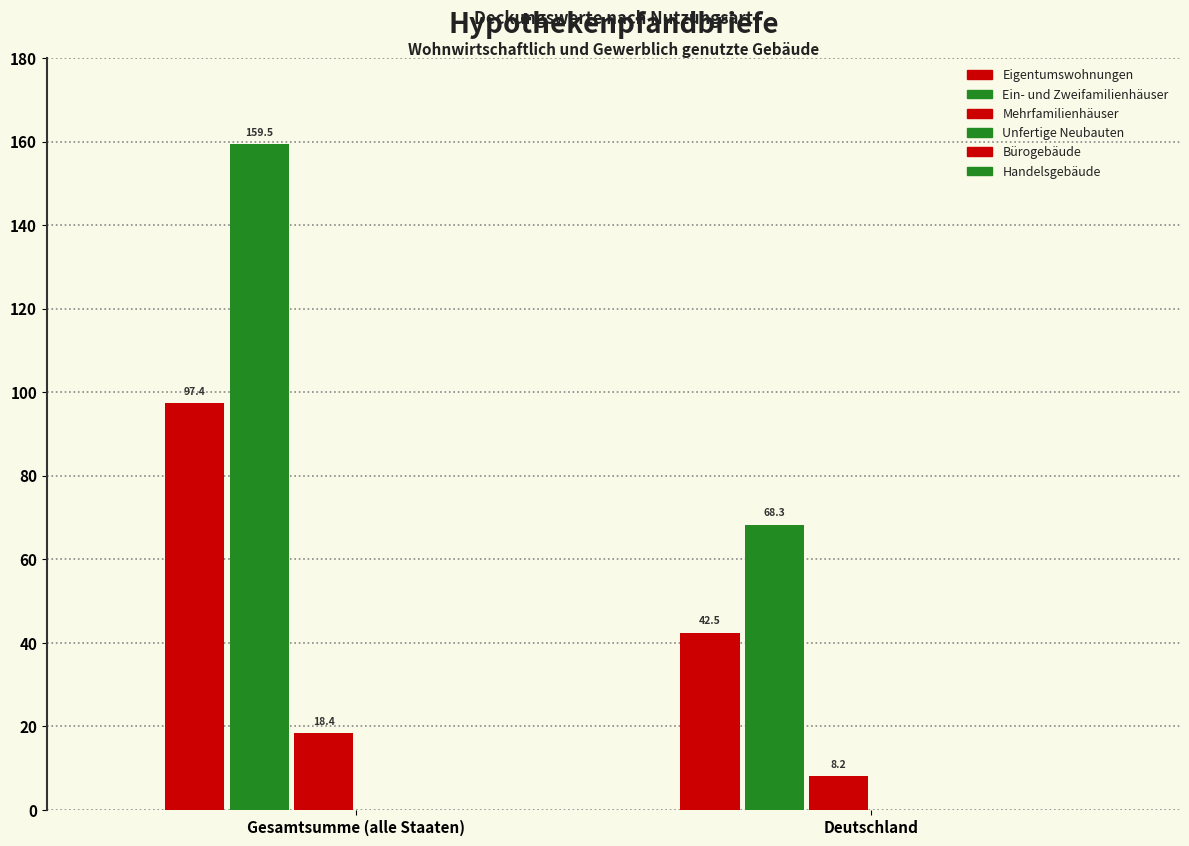

At which category is the sum across all series the highest?

Gesamtsumme (alle Staaten)